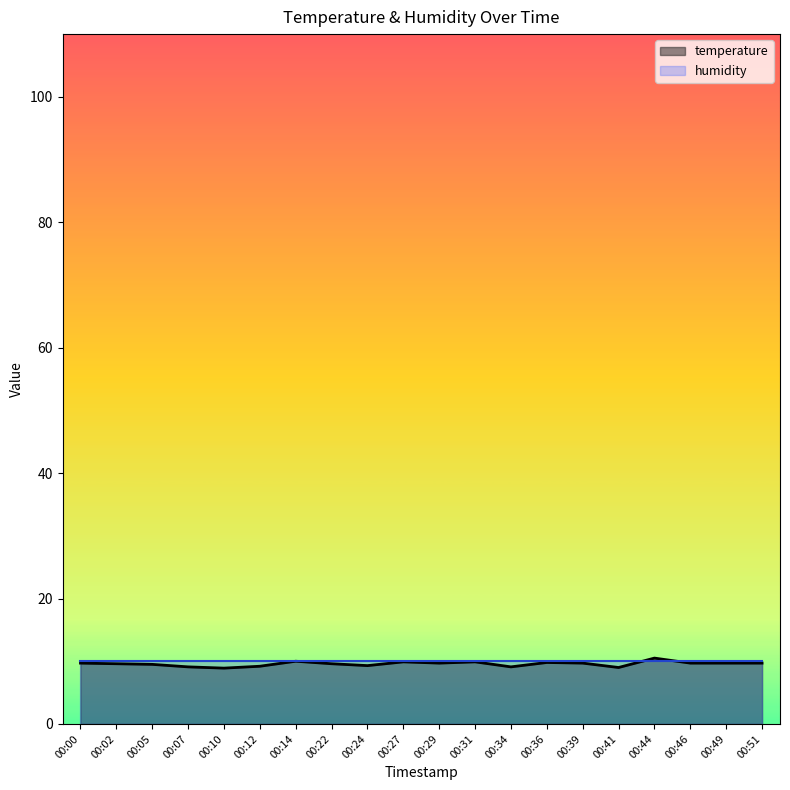

At which label does the data first exceed 9?

00:00